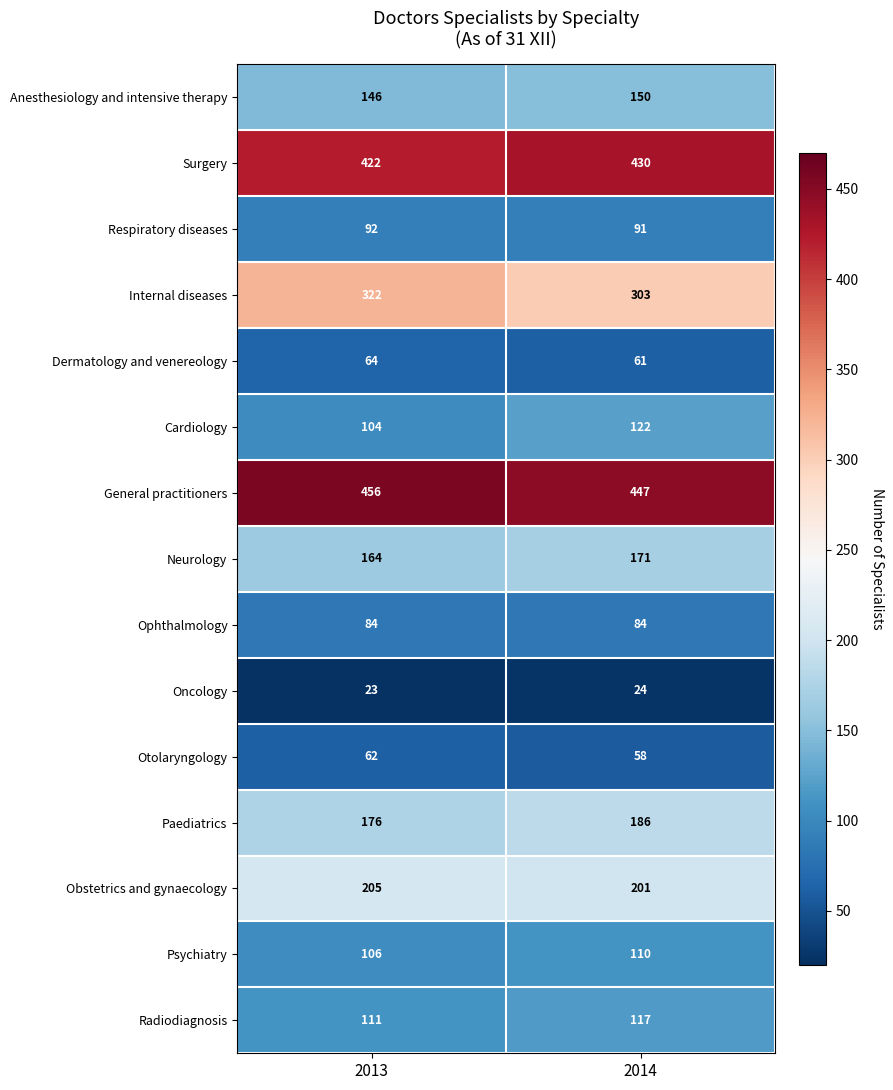

At 2014, list the series in order from smallest to largest.

Oncology, Otolaryngology, Dermatology and venereology, Ophthalmology, Respiratory diseases, Psychiatry, Radiodiagnosis, Cardiology, Anesthesiology and intensive therapy, Neurology, Paediatrics, Obstetrics and gynaecology, Internal diseases, Surgery, General practitioners